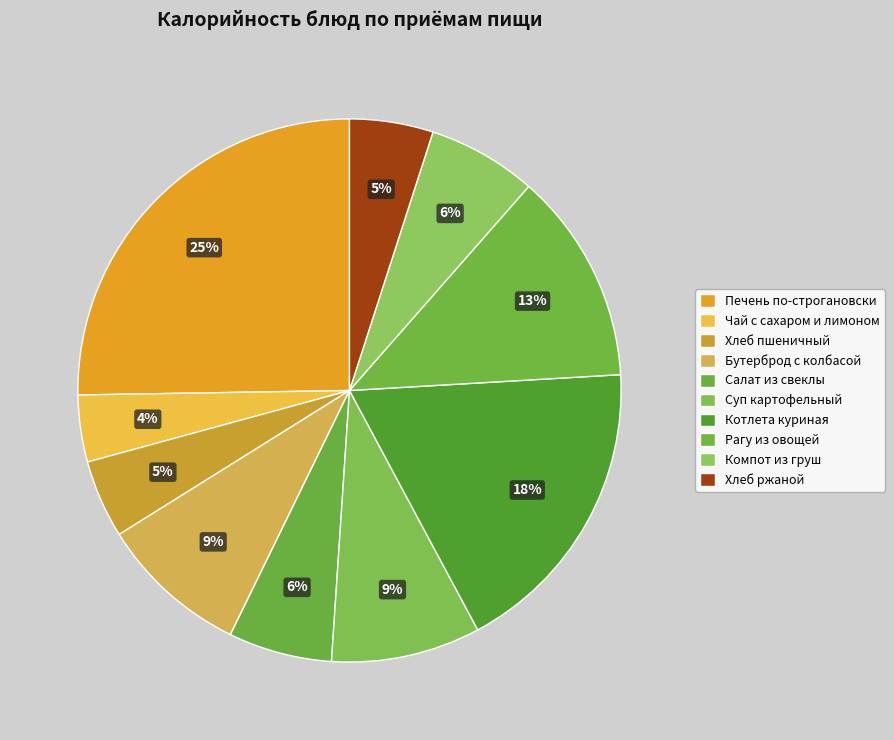

Which category has the biggest portion of the pie?

Печень по-строгановски